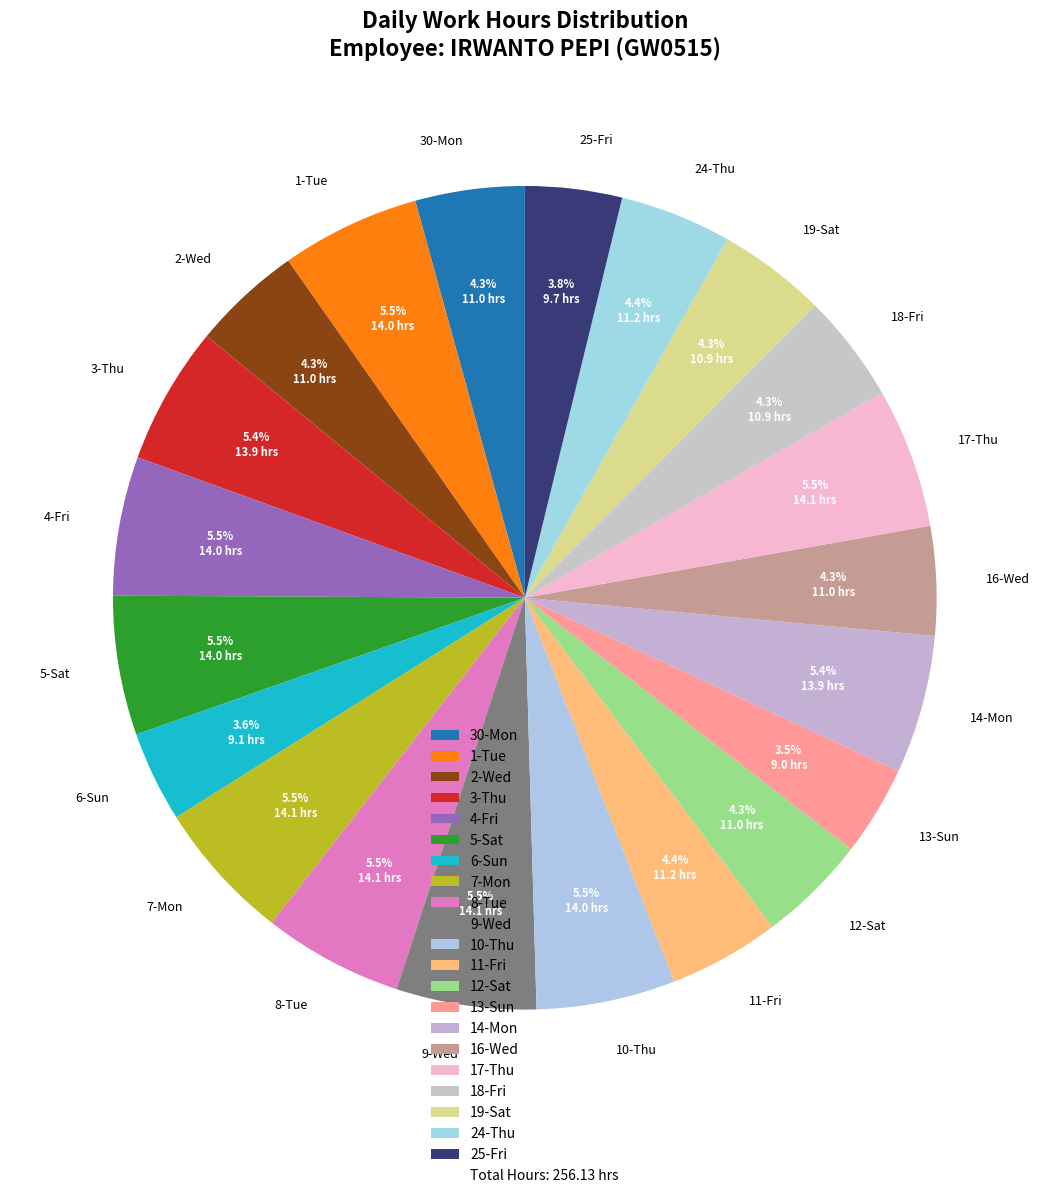

How much of the chart is everything except 12-Sat?

95.7%